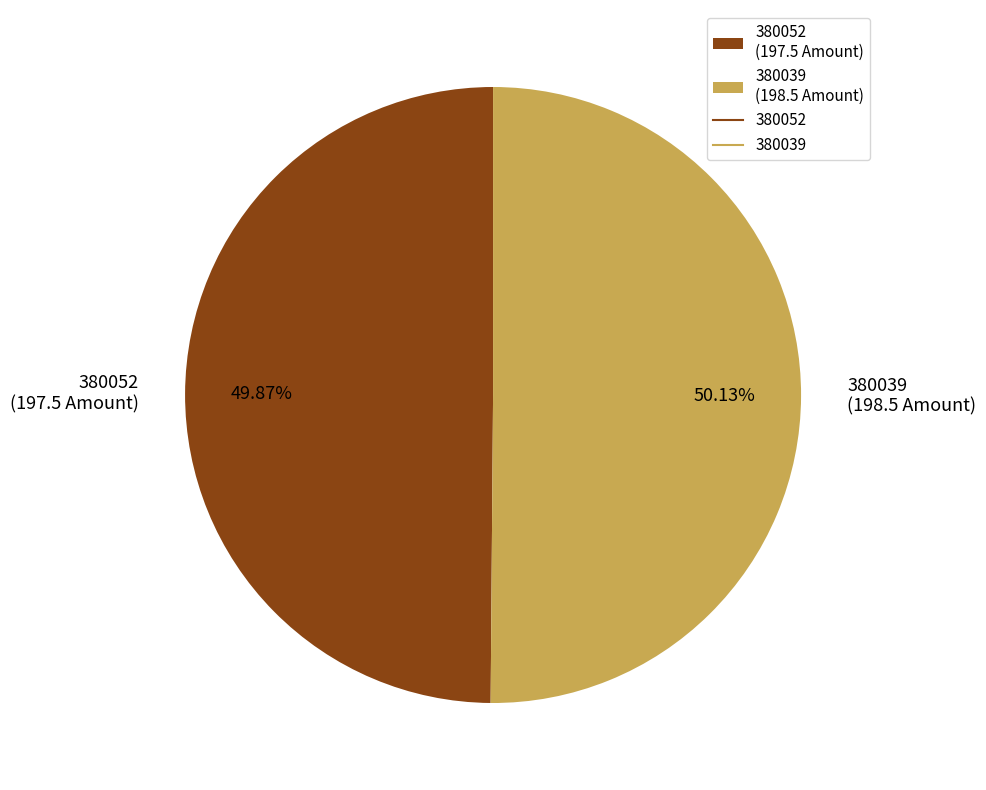

Is there any slice that represents more than half of the pie?

Yes